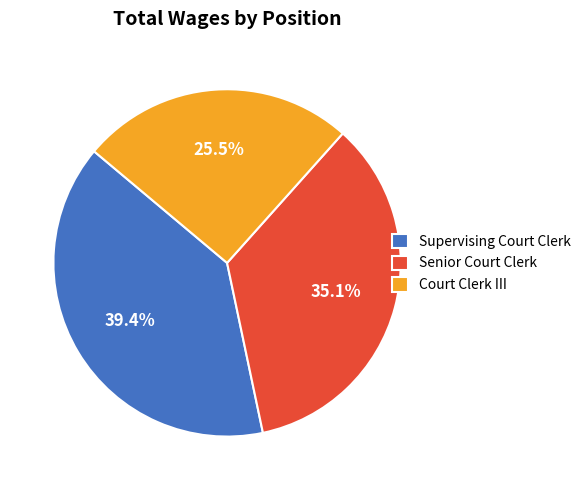

Do Senior Court Clerk and Supervising Court Clerk together represent more than half of the pie?

Yes